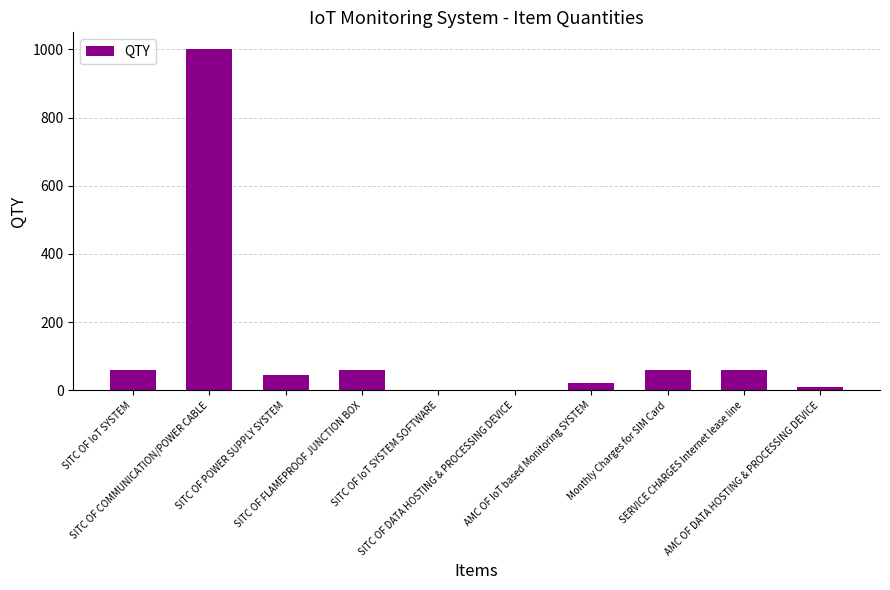

What is the maximum value shown in the chart?

1000